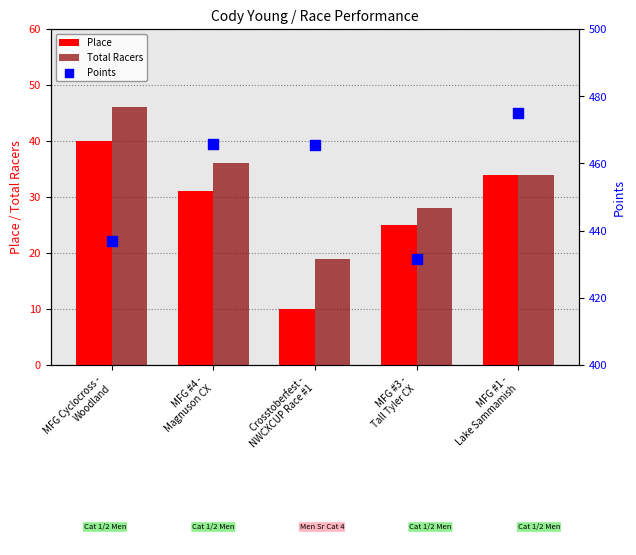

At how many categories does at least one series exceed 229?

5